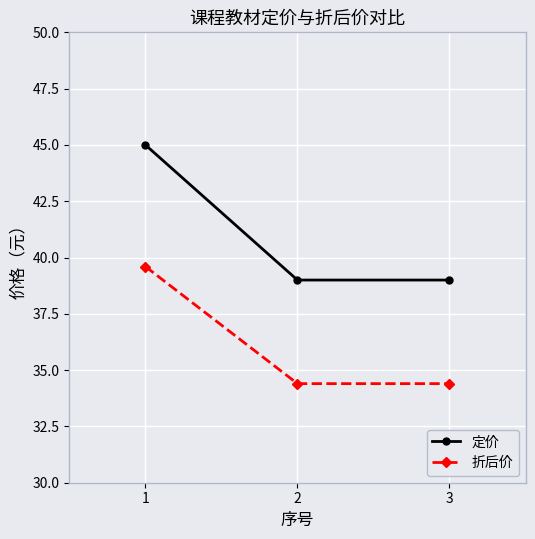

What is the sum of the 定价 values at 2 and 3?

78.0